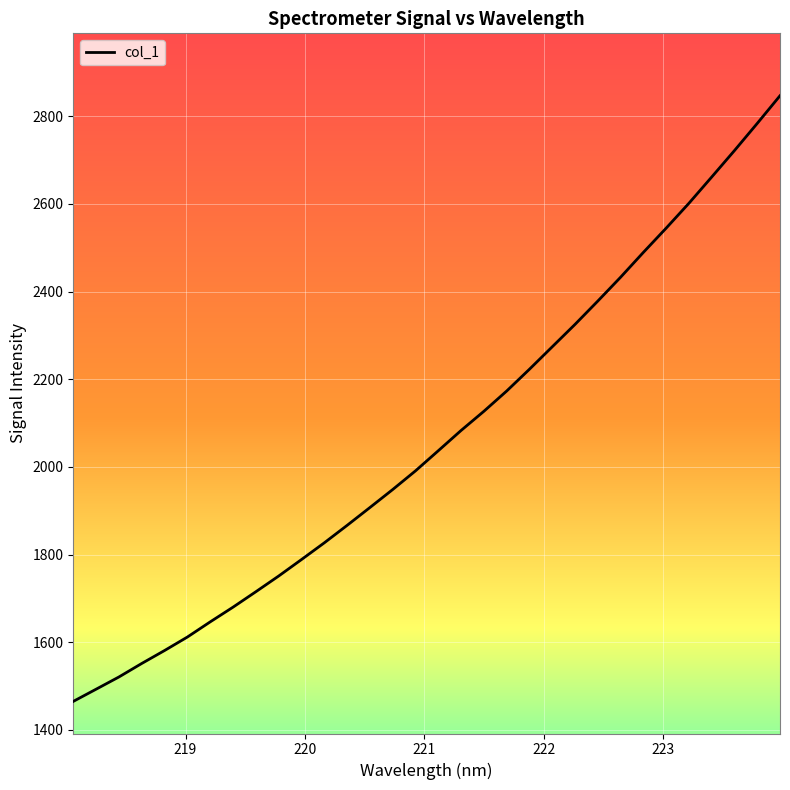

What is the maximum value shown in the chart?

2846.6